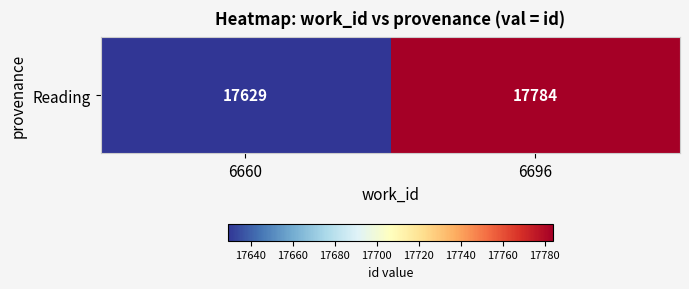

List the labels in order of value, smallest first.

6660, 6696